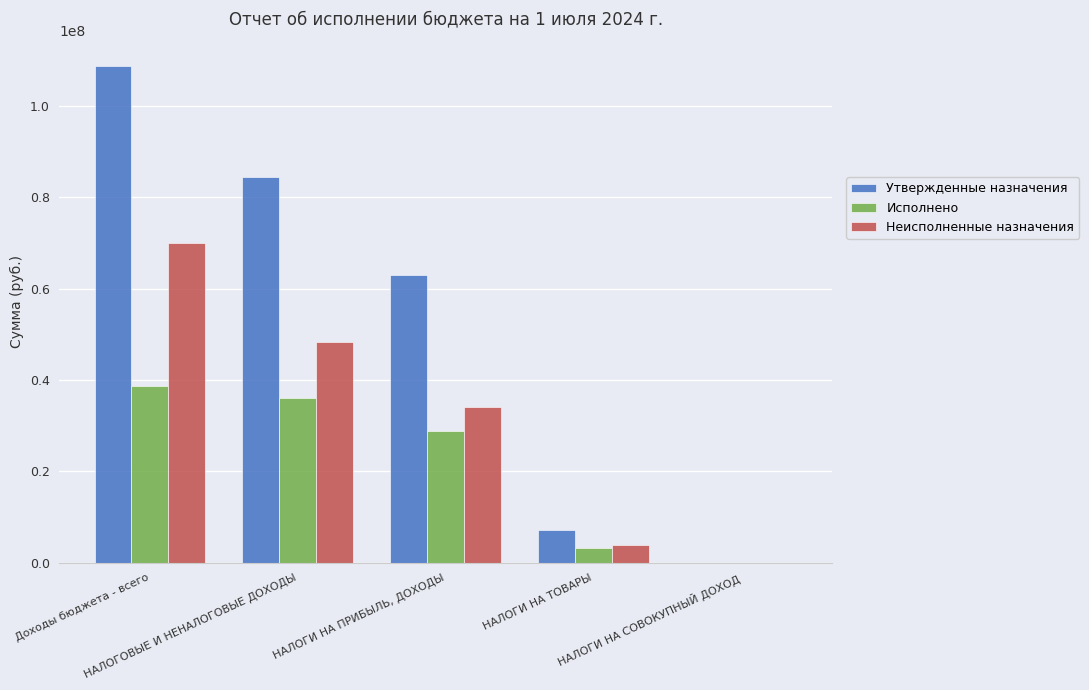

Reading left to right, what are all the values shown in this chart?

Утвержденные назначения: 108875780.0	84452400.0	62916700.0	7168000.0	6000.0
Исполнено: 38783201.2	36044090.4	28779837.5	3275110.4	925.0
Неисполненные назначения: 70092578.8	48408309.6	34136862.5	3892889.6	5075.0